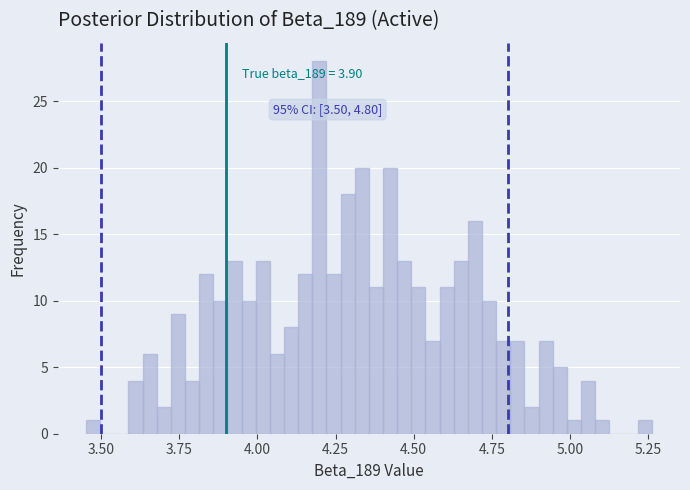

Read against the x-axis, roughly where is the centre of the tallest bar?

4.20